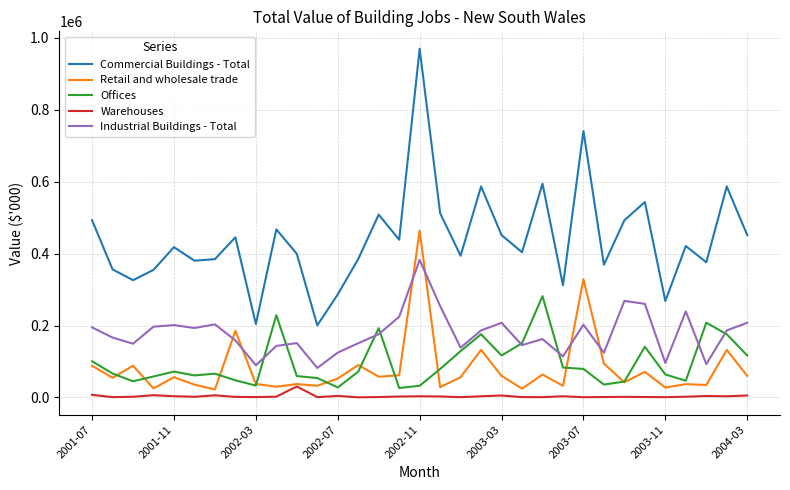

True or false: Commercial Buildings - Total and Industrial Buildings - Total cross at least once.

False